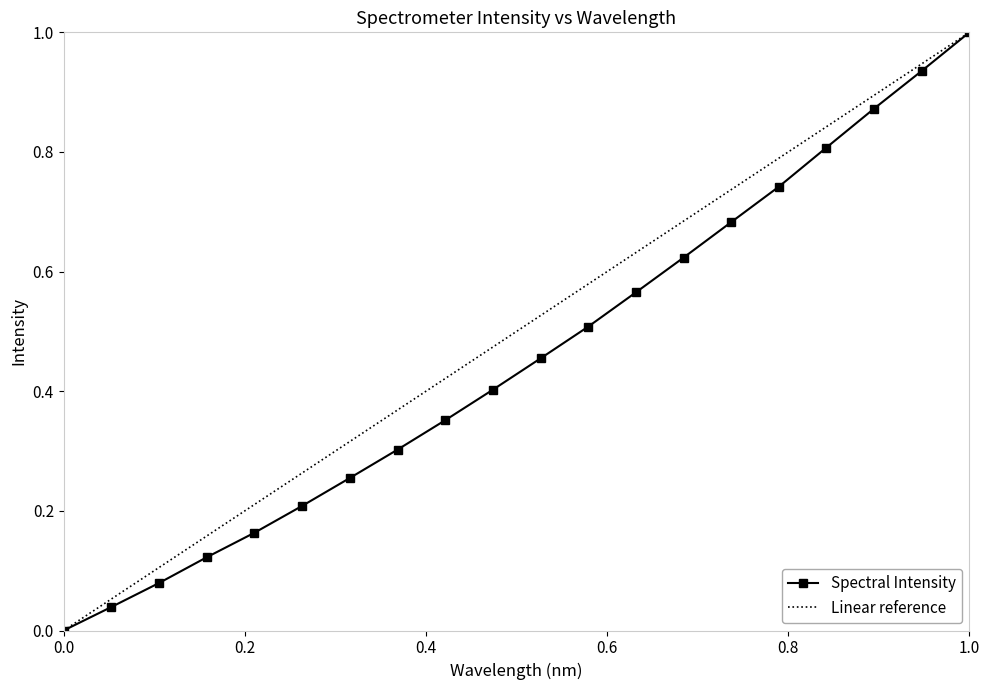

True or false: Spectral Intensity has a value of 1.5 at 1.0.

False